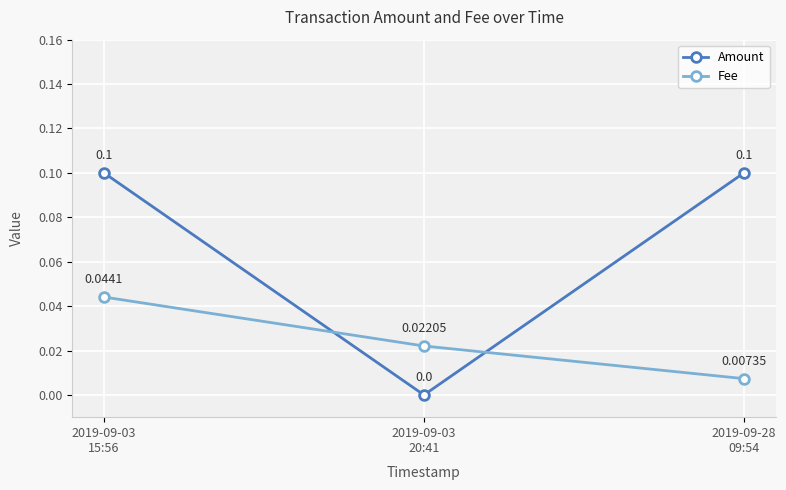

Which series has the largest range (max minus min)?

Amount